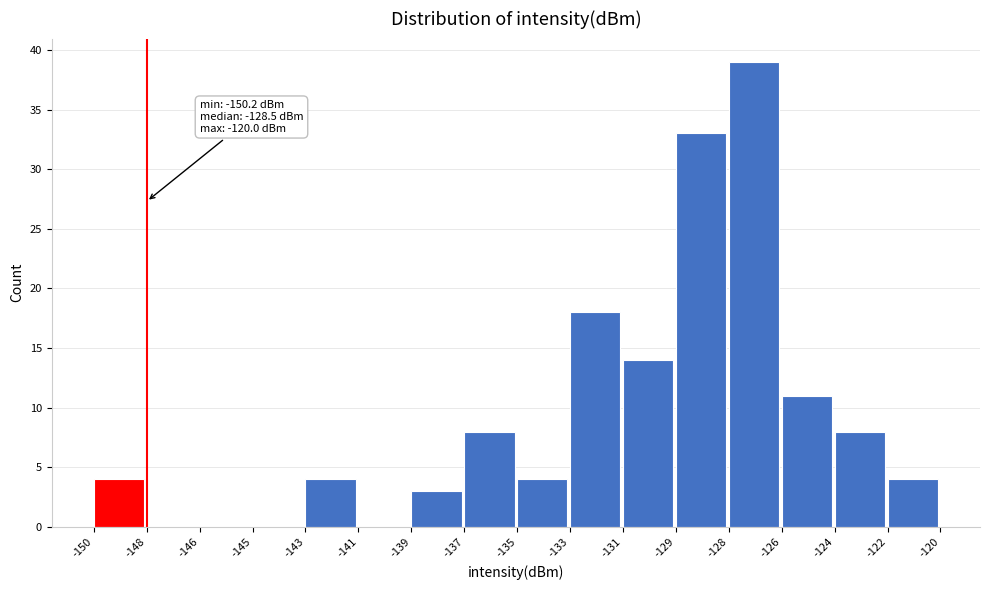

Reading left to right, list all the values displayed in this chart.

-150=4	-148=0	-146=0	-145=0	-143=4	-141=0	-139=3	-137=8	-135=4	-133=18	-131=14	-129=33	-128=39	-126=11	-124=8	-122=4